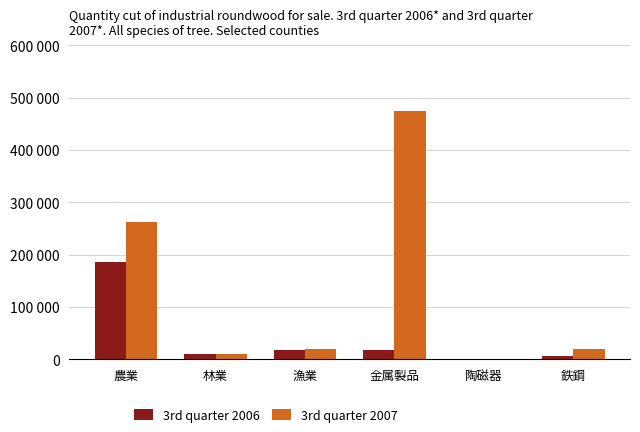

At which category is the sum across all series the highest?

金属製品